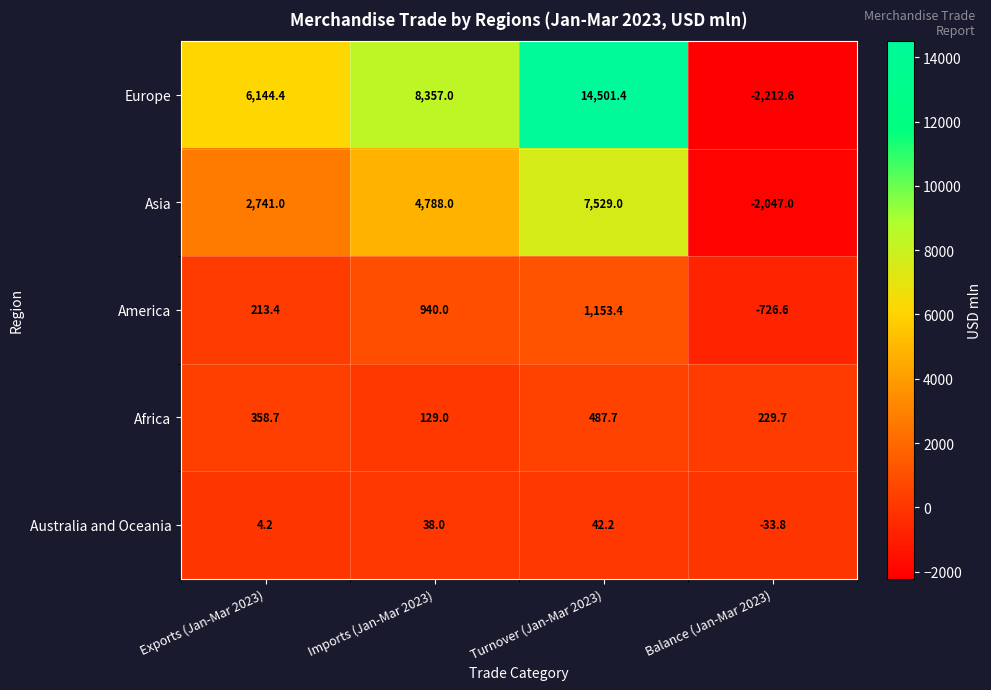

The Asia series shows -3045.5 at Balance (Jan-Mar 2023). True or false?

False